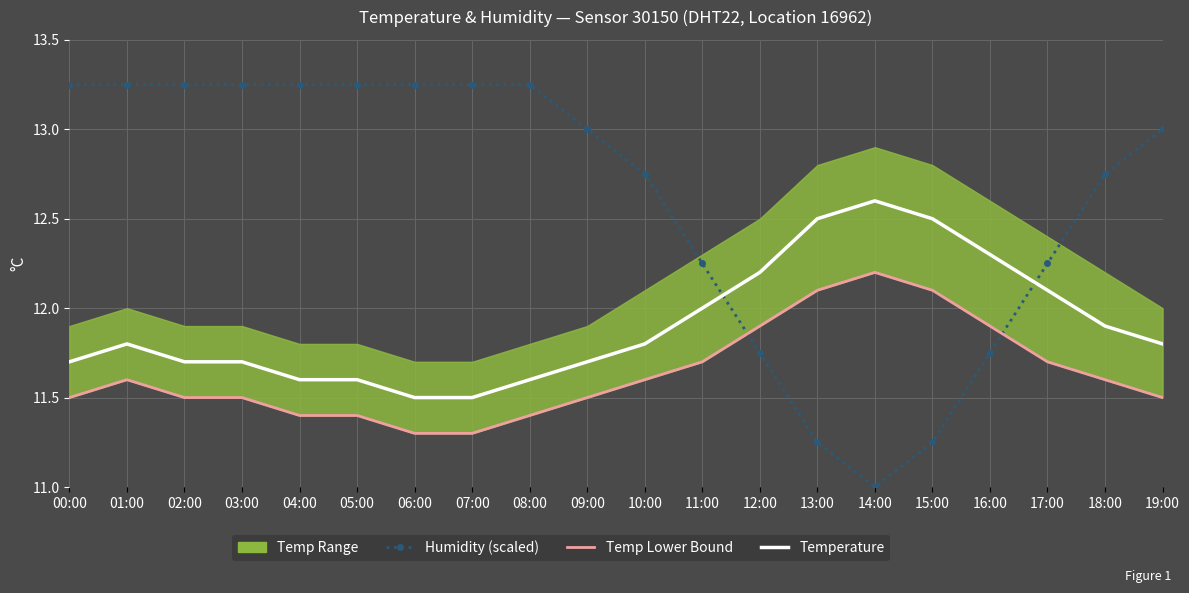

Rank the series at 17:00 from highest to lowest value.

Humidity (scaled), Temperature, Temp Lower Bound